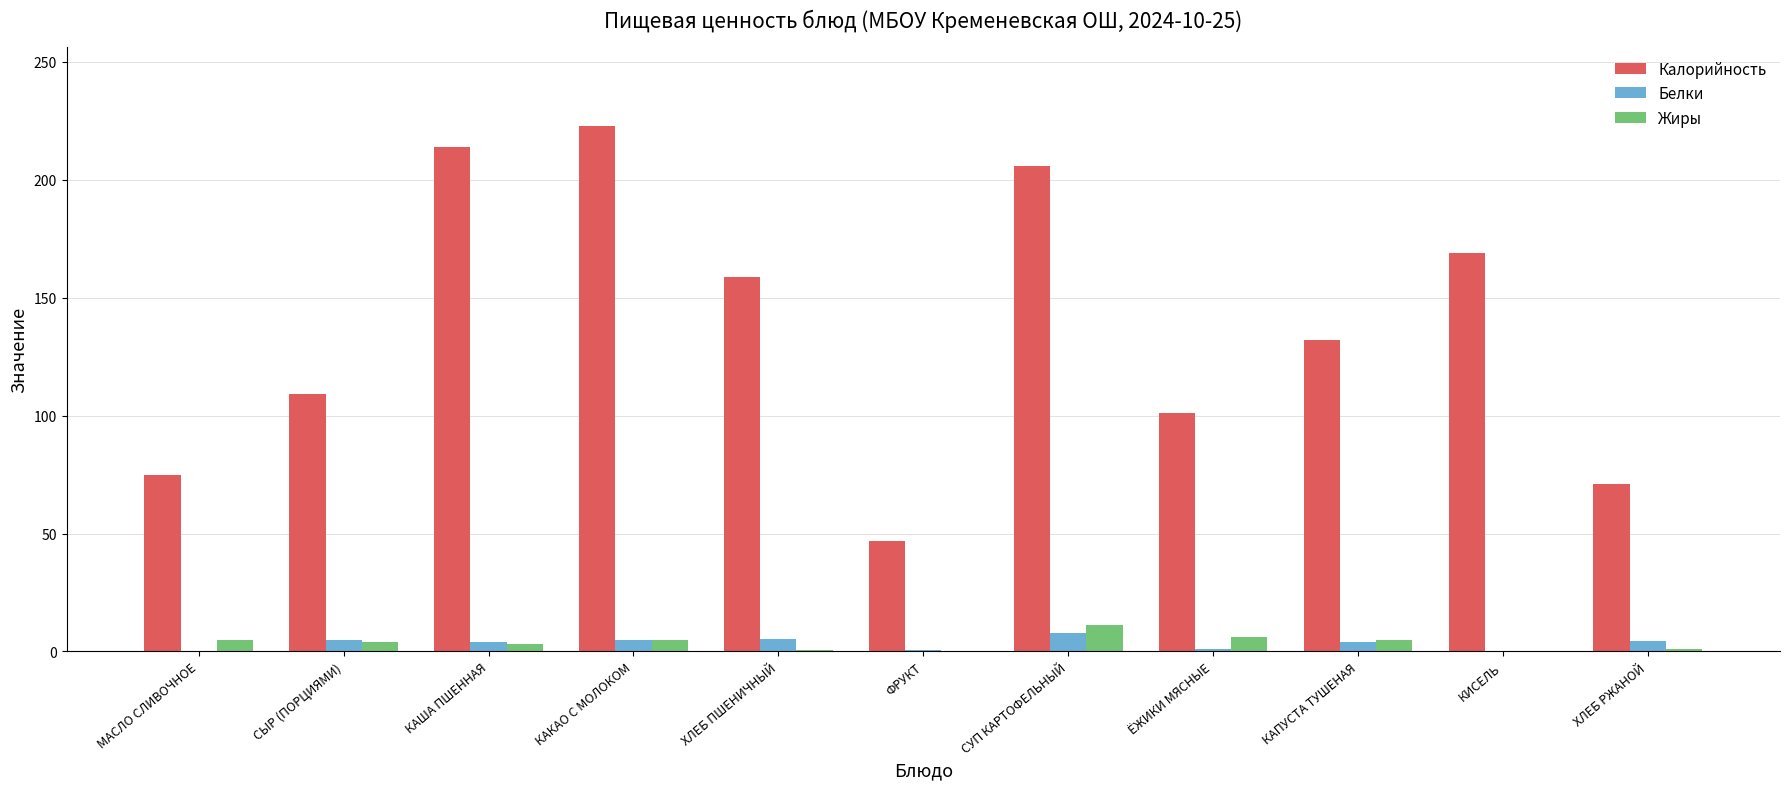

Which series has the largest total across all categories?

Калорийность